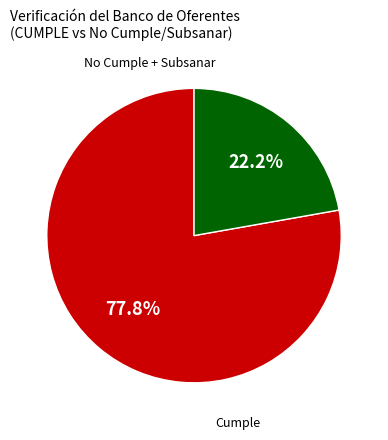

Is there any slice that represents more than half of the pie?

Yes